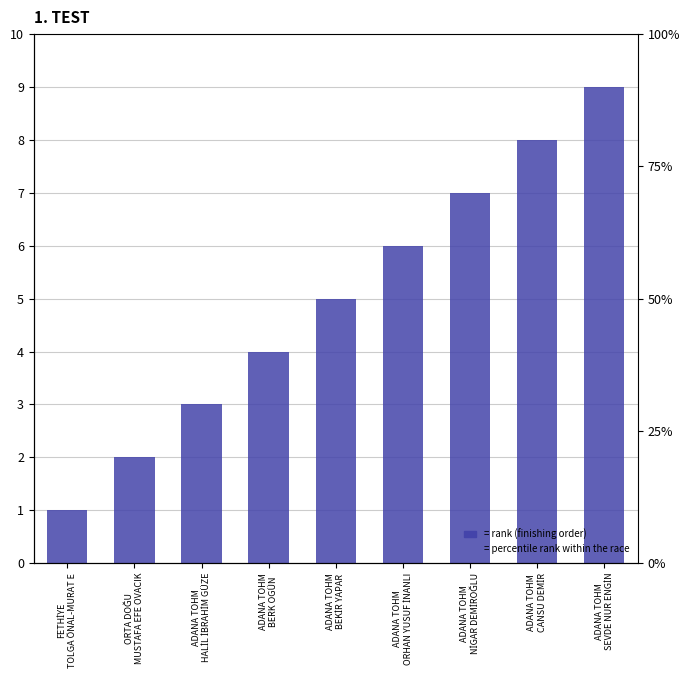

Reading right to left, what are all the values shown in this chart?

ADANA TOHM
SEVDE NUR ENGİN=9	ADANA TOHM
CANSU DEMİR=8	ADANA TOHM
NİGAR DEMİROĞLU=7	ADANA TOHM
ORHAN YUSUF İNANLI=6	ADANA TOHM
BEKİR YAPAR=5	ADANA TOHM
BERK OGÜN=4	ADANA TOHM
HALİL İBRAHİM GÜZE=3	ORTA DOĞU
MUSTAFA EFE OVACIK=2	FETHİYE
TOLGA ÖNAL-MURAT E=1